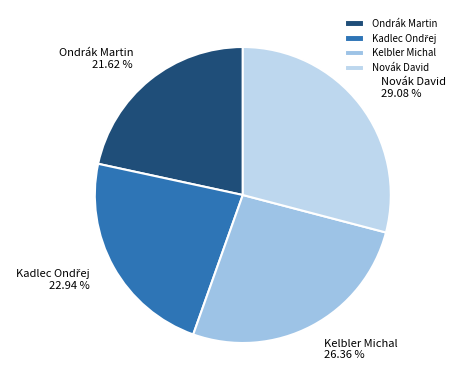

Between Kelbler Michal and Novák David, which is larger?

Novák David